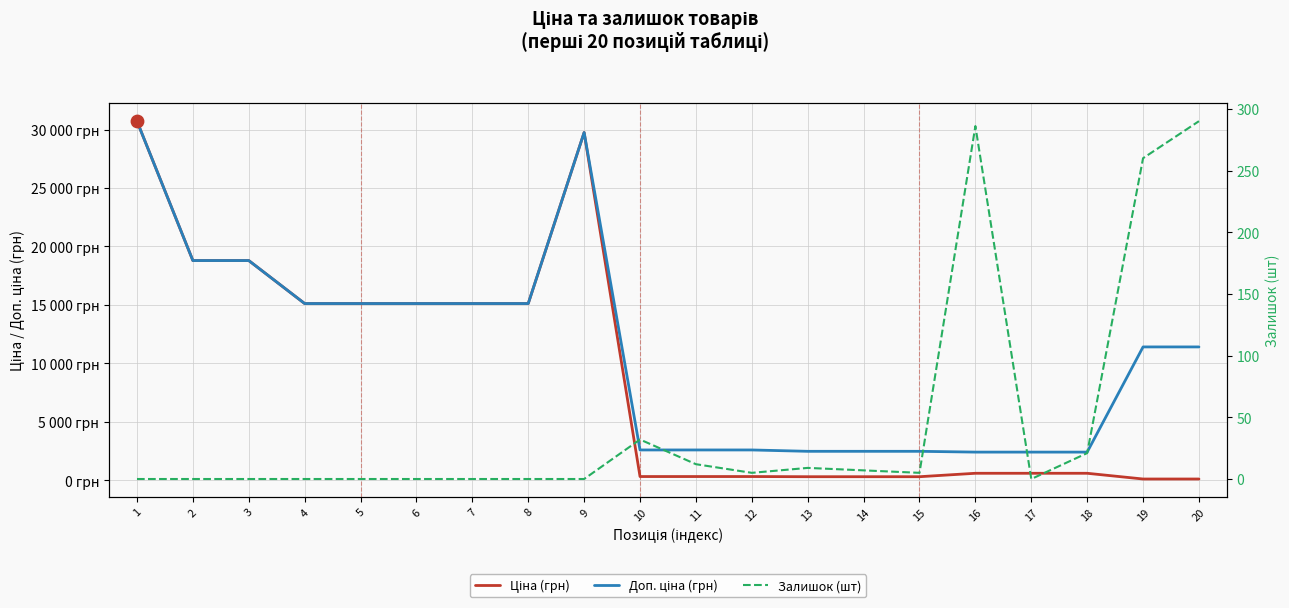

Which series contains the lowest Y value?

Залишок (шт)